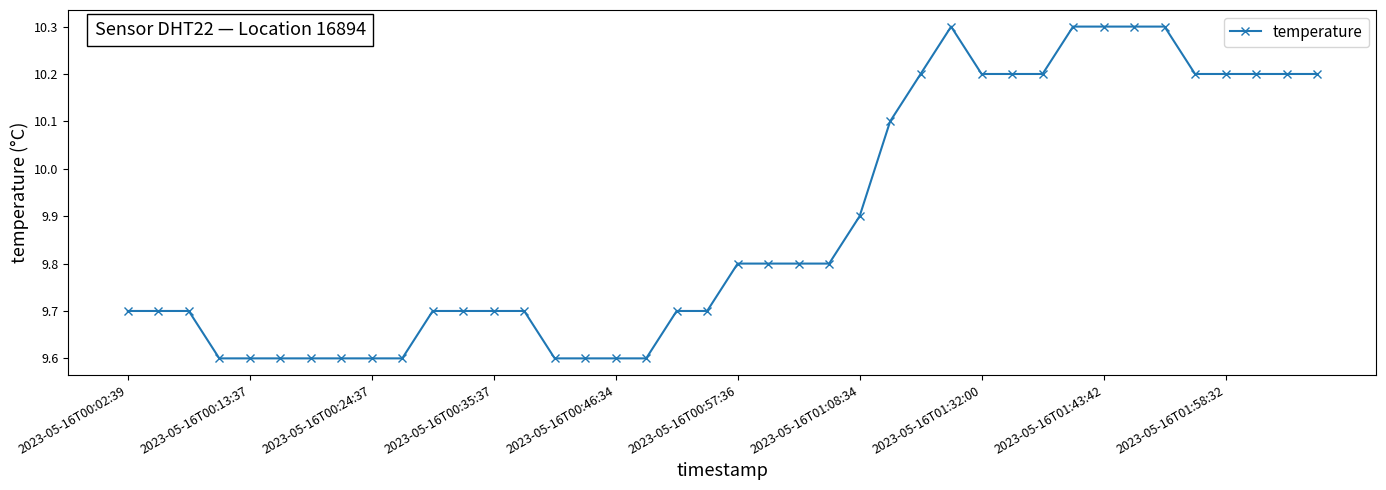

What is the greatest value displayed?

10.3